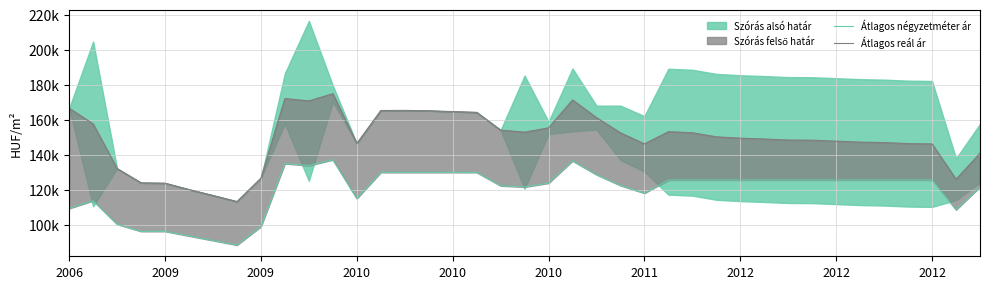

True or false: Átlagos négyzetméter ár and Átlagos reál ár intersect in this chart.

False